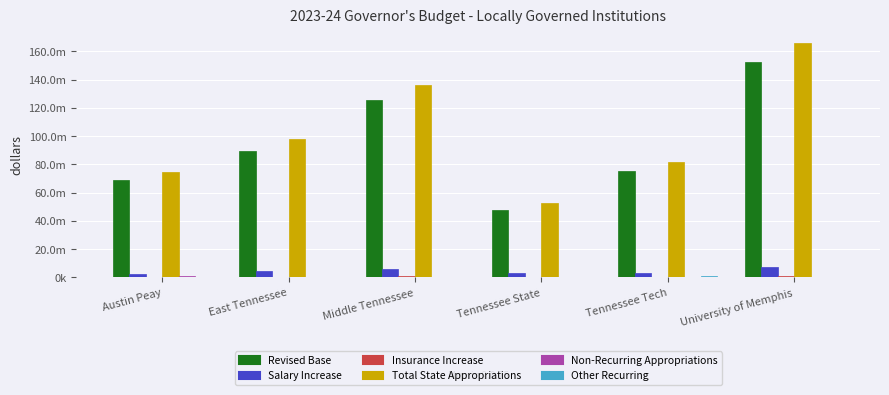

Are the bars horizontal?

No